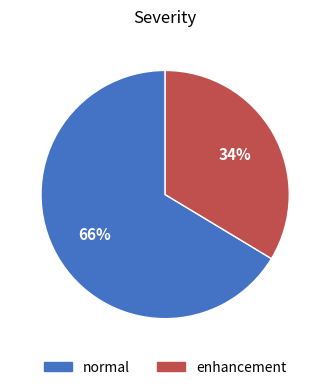

To the nearest percent, what is the average slice percentage?

50%